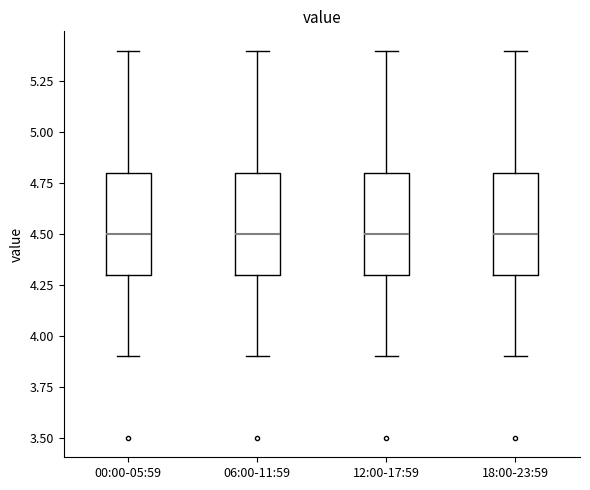

Reading left to right, read every box against the y-axis: the position of its median line, the range the box covers, and the ends of its whiskers. The values are not printed on the chart, so give them approximately, as read against the axis.

00:00-05:59: median 4.5, box 4.3 to 4.8, whiskers 3.9 to 5.4
06:00-11:59: median 4.5, box 4.3 to 4.8, whiskers 3.9 to 5.4
12:00-17:59: median 4.5, box 4.3 to 4.8, whiskers 3.9 to 5.4
18:00-23:59: median 4.5, box 4.3 to 4.8, whiskers 3.9 to 5.4